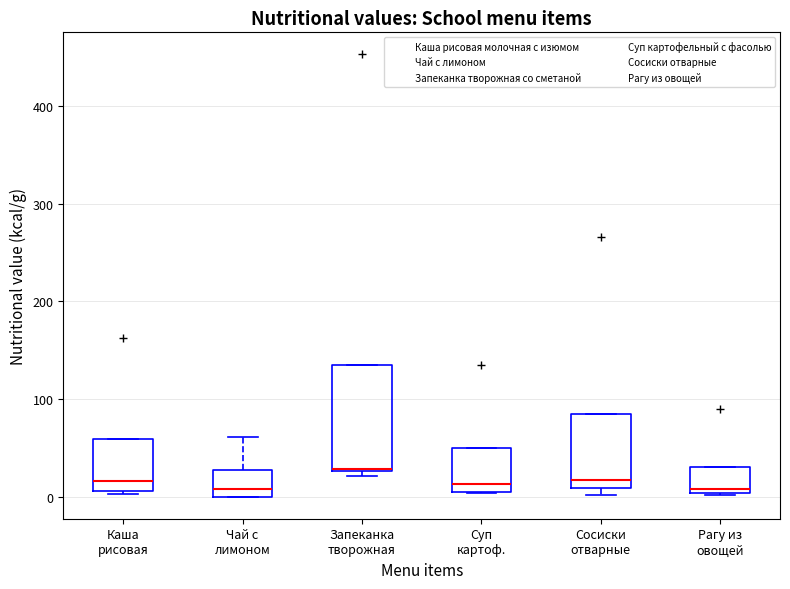

Where does the median line of the box for Каша рисовая sit on the y-axis? The values are not printed on the chart, so give them approximately, as read against the axis.

20